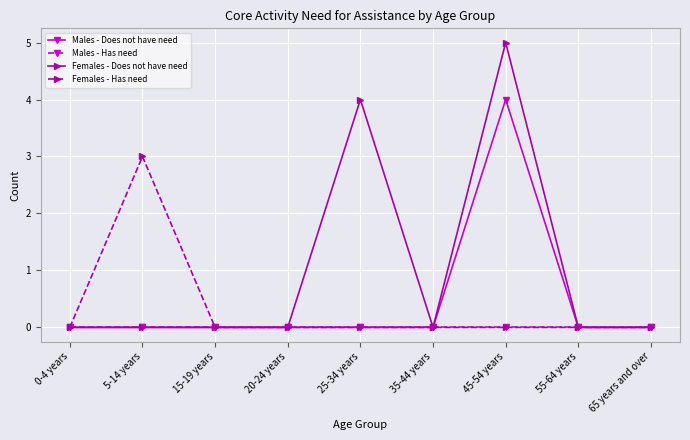

Is it true that Females - Has need equals -2 at 65 years and over?

False